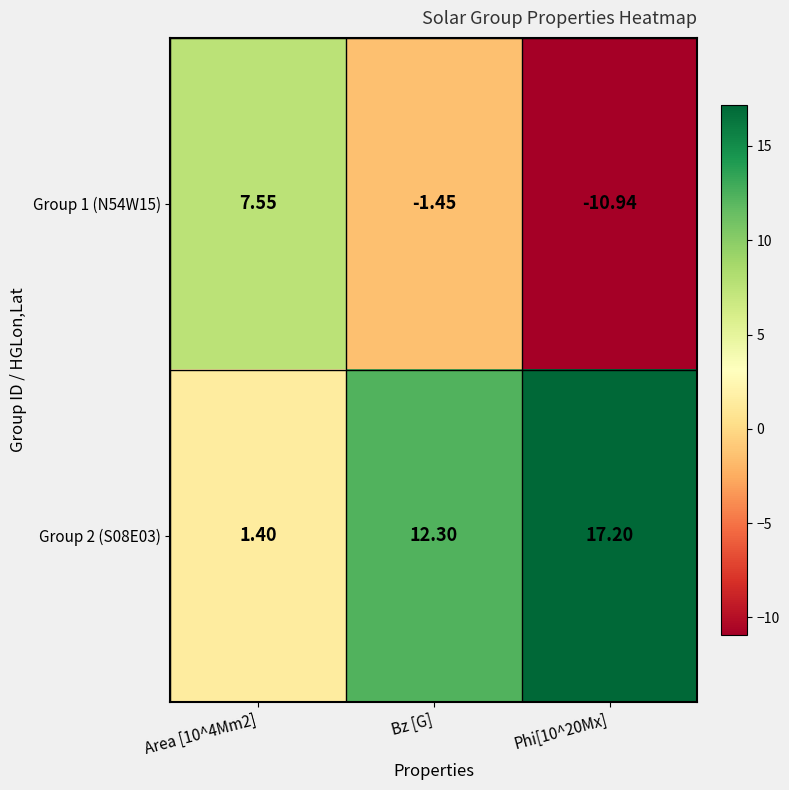

Where is Group 2 (S08E03) nearest to the value 9?

Bz [G]